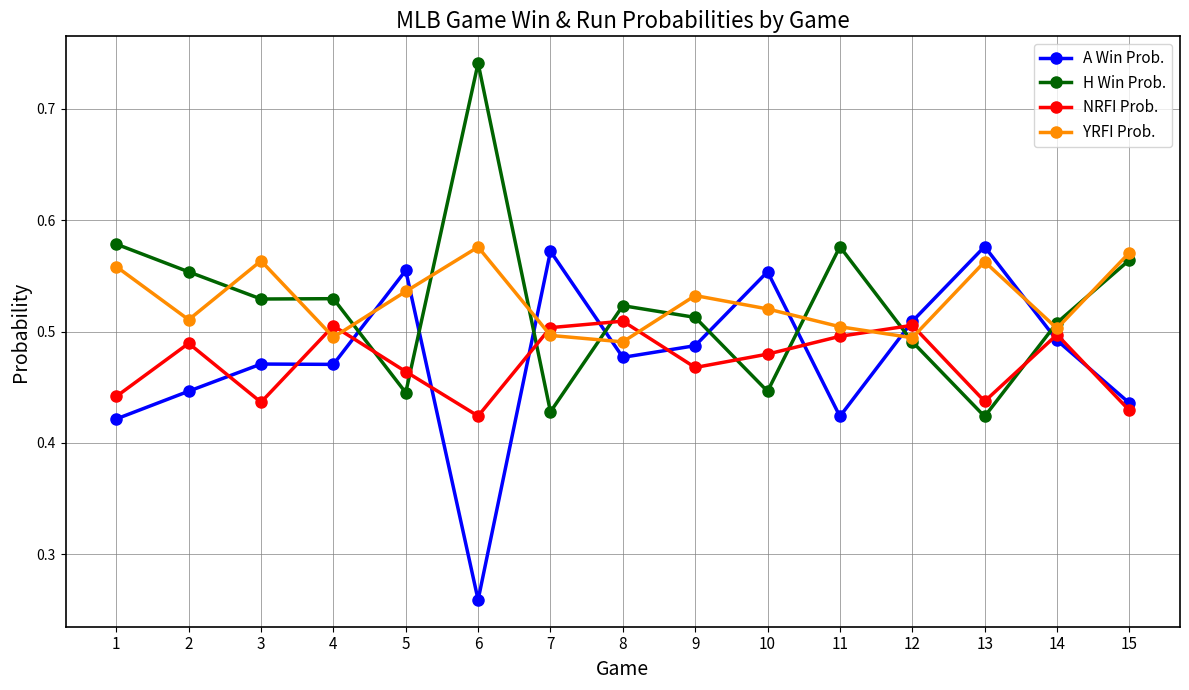

Is the value of YRFI Prob. at 6 greater than the value of NRFI Prob. at 11?

Yes